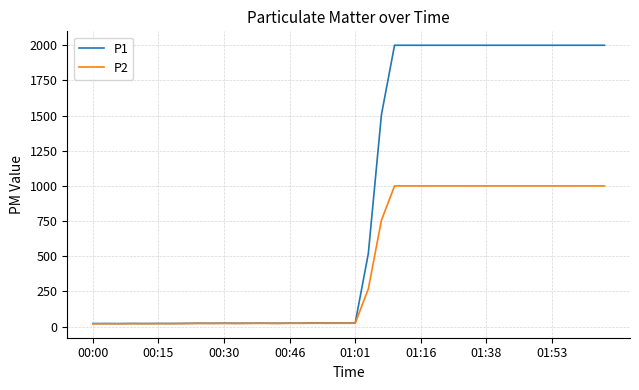

Rank the series by their average value, from lowest to highest.

P2, P1